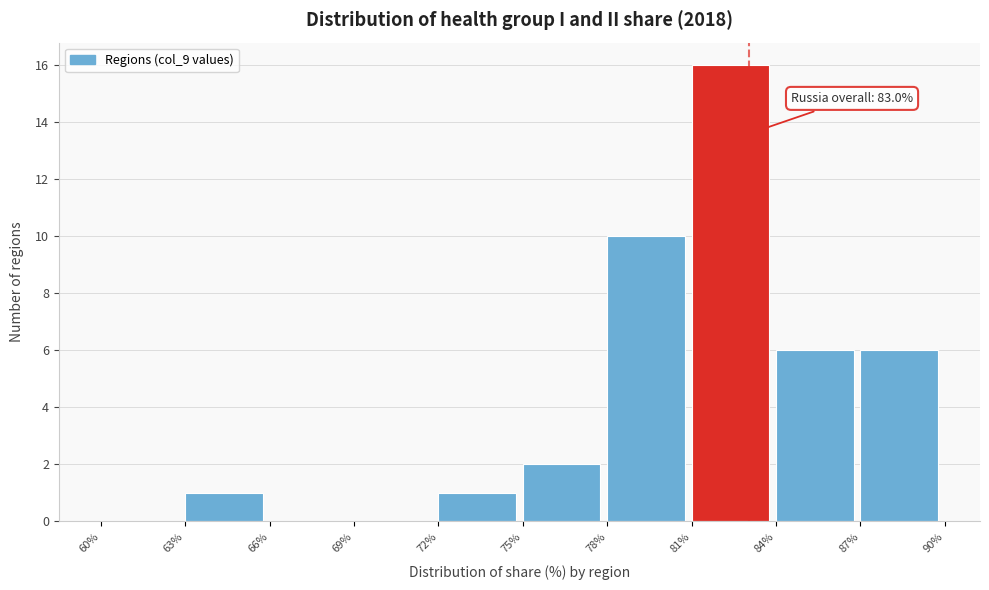

Over which range of the x-axis is the bar tallest?

81% to 84%